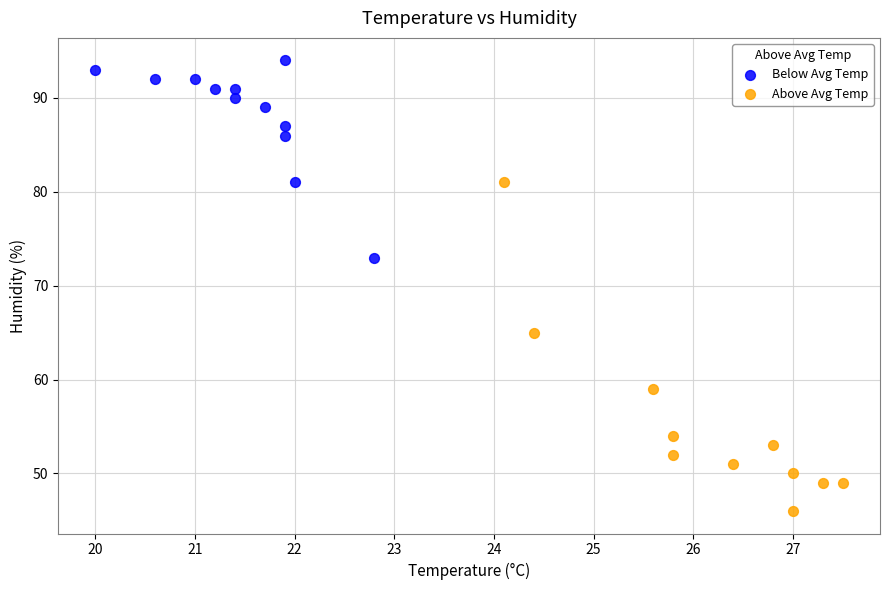

Which series reaches the minimum Y coordinate?

Above Avg Temp